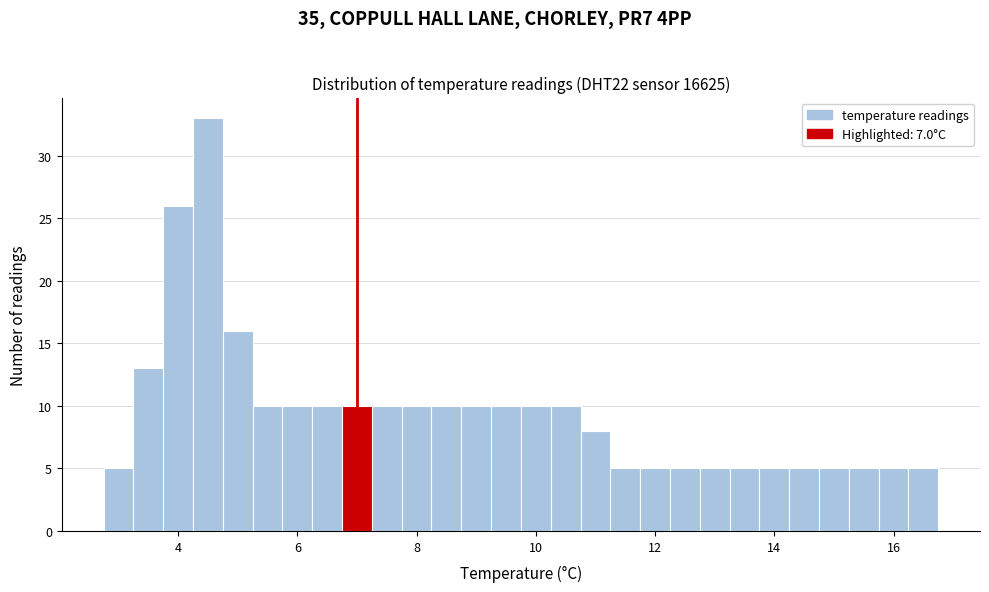

Around what value on the x-axis is the tallest bar? Give the approximate position of its centre, as read against the axis.

4.6